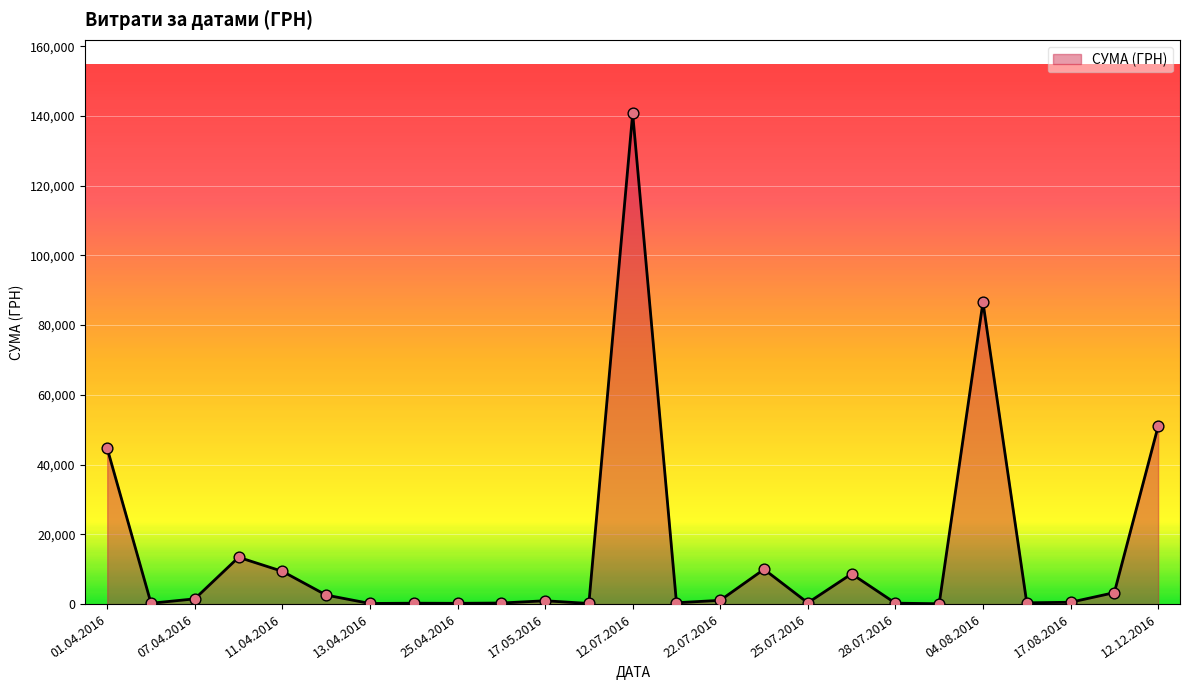

What is the maximum value shown in the chart?

140706.2